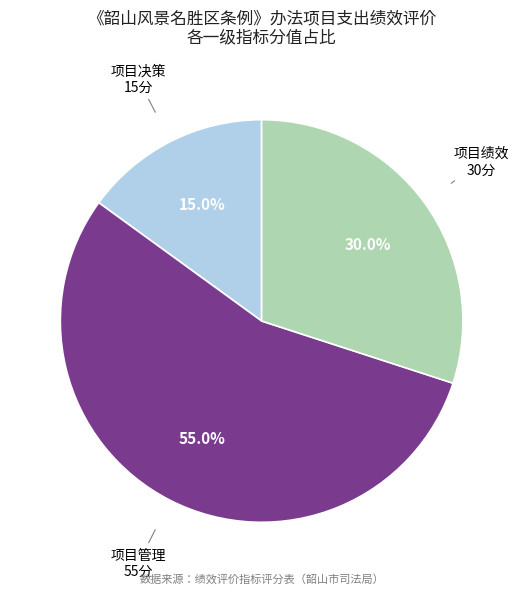

Is there any slice that represents more than half of the pie?

Yes